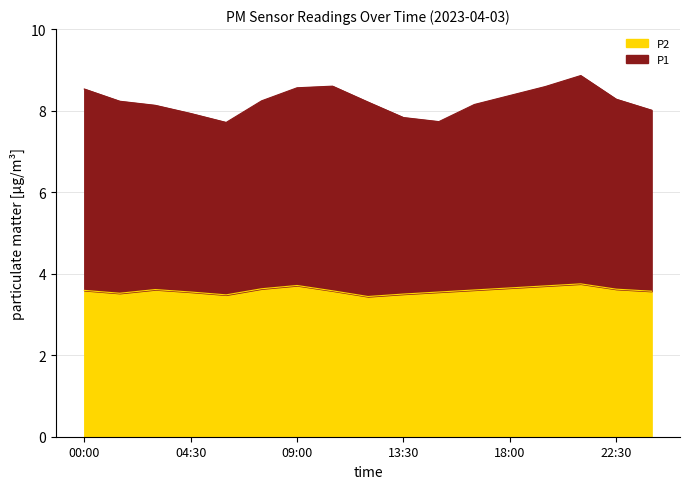

What is the sum of the values at 18:00 and 13:30?

7.2